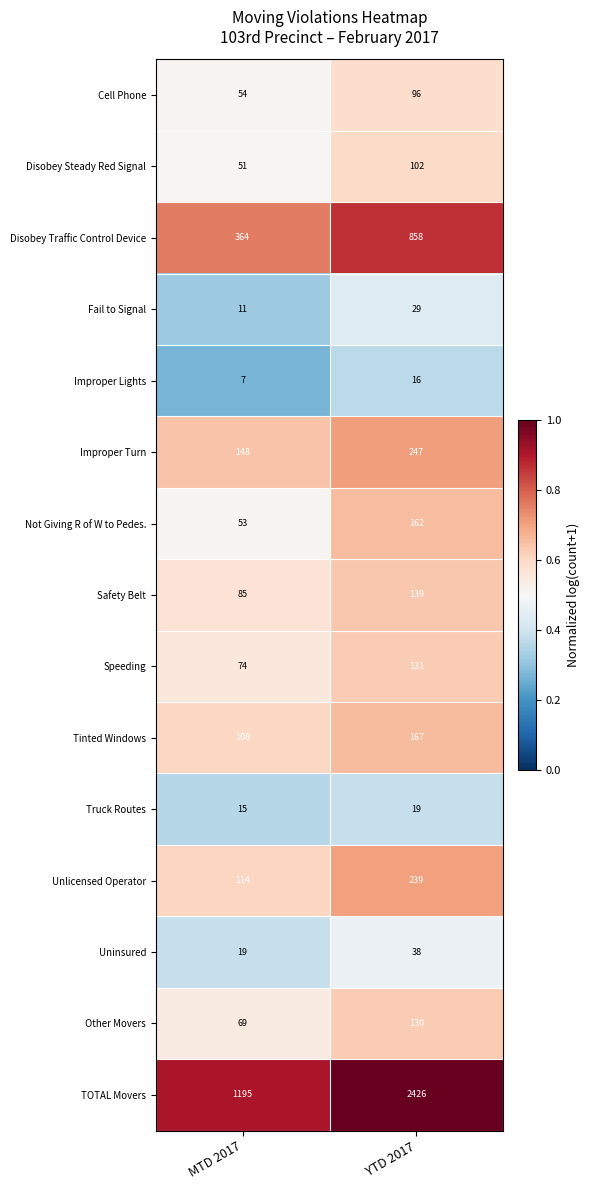

Rank the series at MTD 2017 from lowest to highest value.

Improper Lights, Fail to Signal, Truck Routes, Uninsured, Disobey Steady Red Signal, Not Giving R of W to Pedes., Cell Phone, Other Movers, Speeding, Safety Belt, Tinted Windows, Unlicensed Operator, Improper Turn, Disobey Traffic Control Device, TOTAL Movers